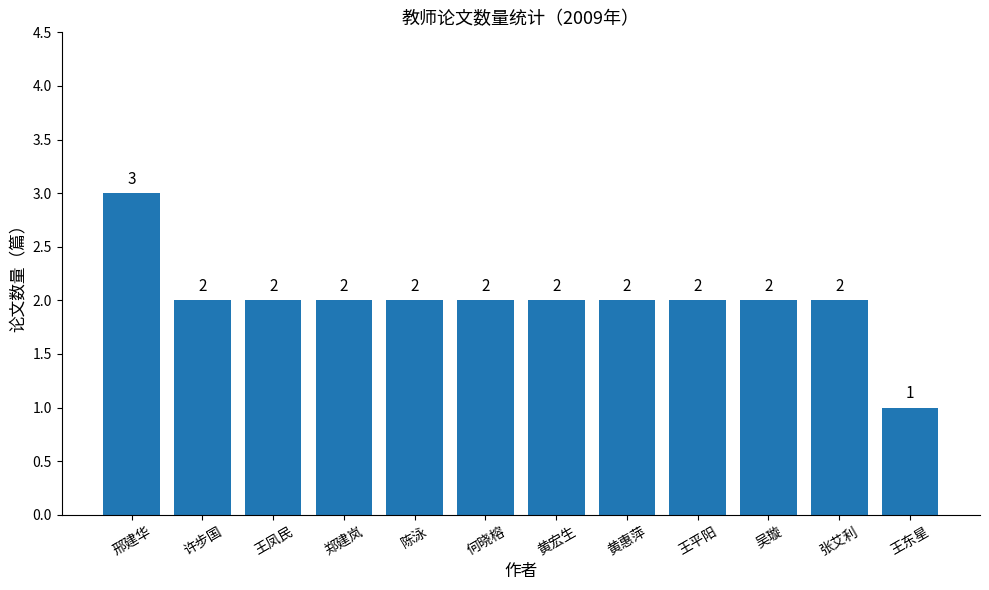

Does the chart contain stacked bars?

No